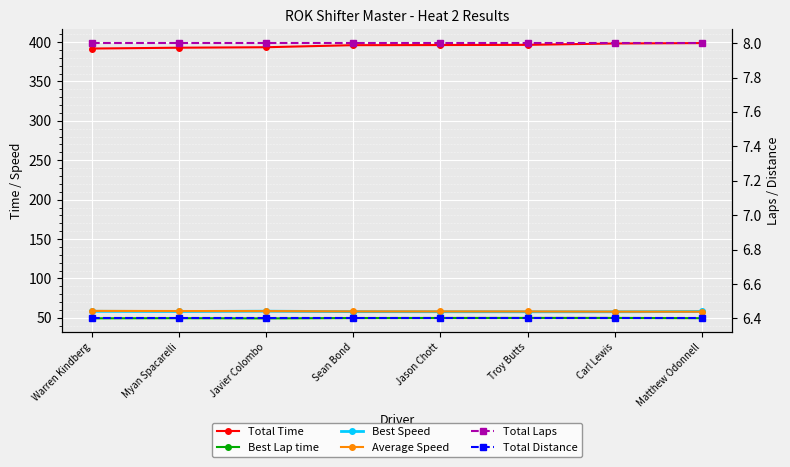

Where does the Best Speed series first go above 58?

Warren Kindberg